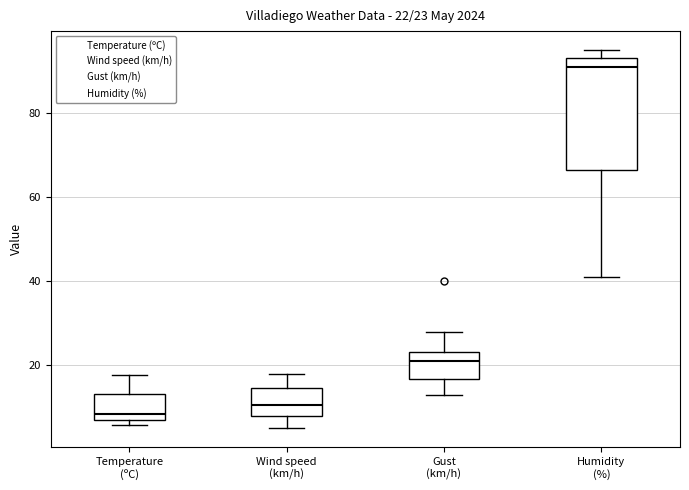

Which box is the tallest, from its lower edge to its upper edge?

Humidity (%)